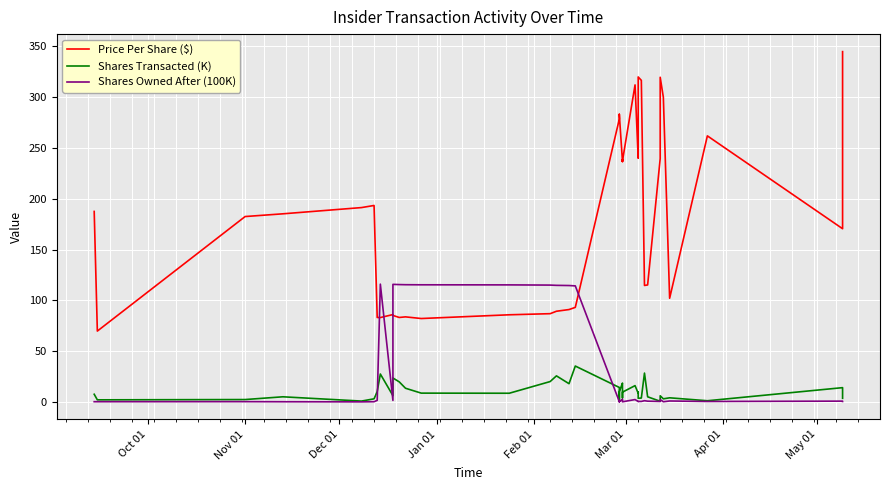

What is the difference between the maximum and minimum values in the Shares Transacted (K) series?

34.7